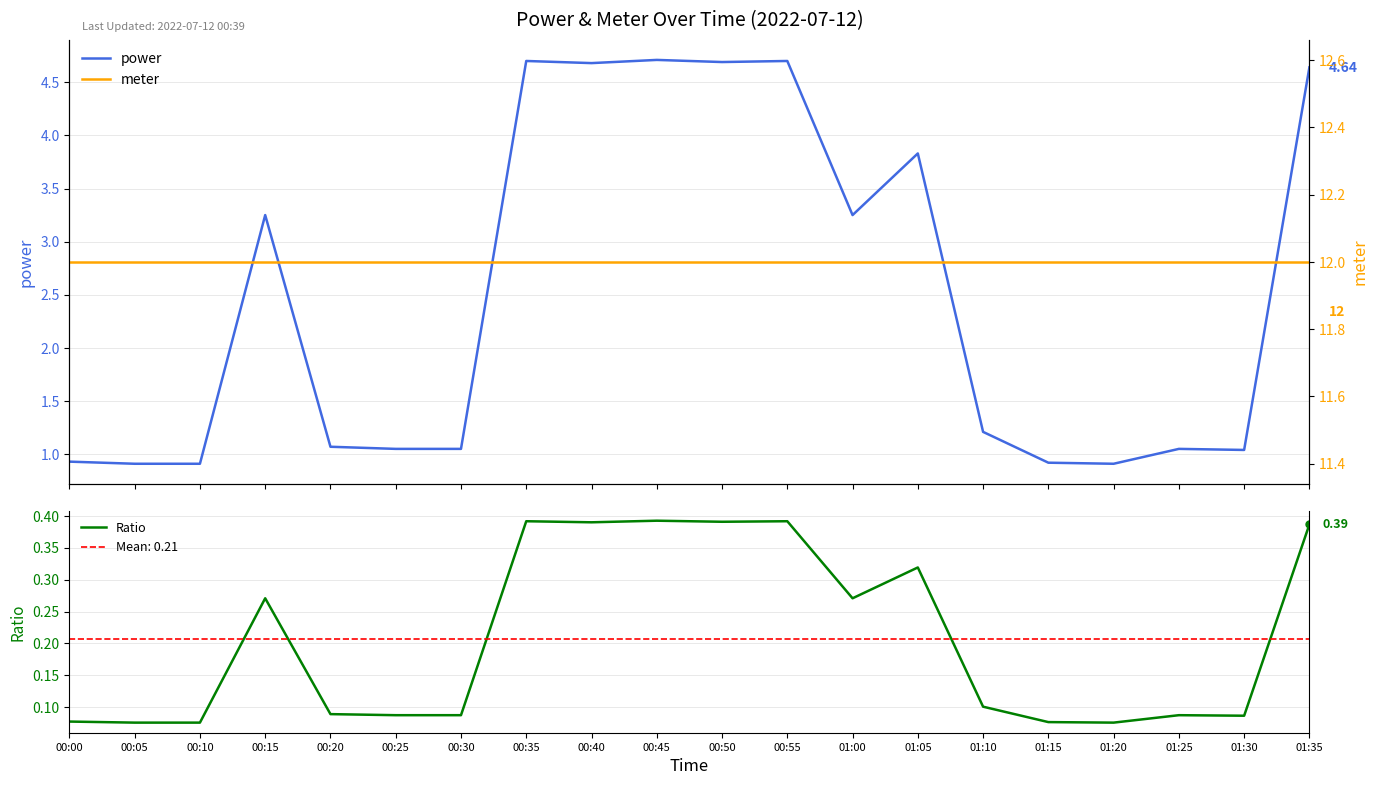

Does the chart display data point markers on the line(s)?

No